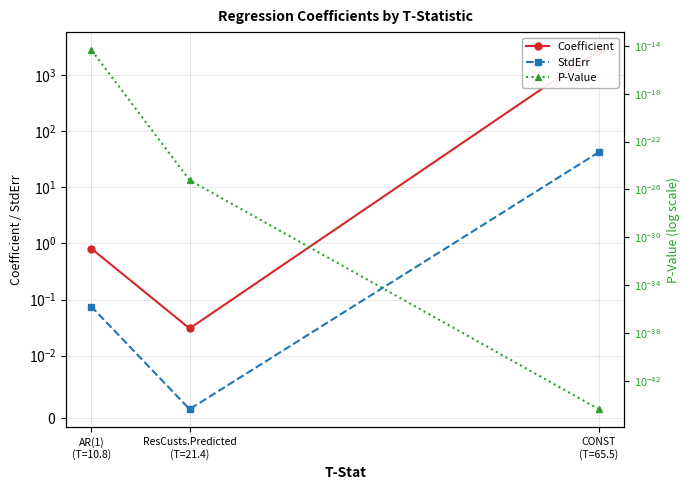

Reading right to left, transcribe all the data shown in this chart.

Coefficient: 0.8	0.0	2765.2
StdErr: 0.1	0.0	42.2
P-Value: 0.0	0.0	0.0